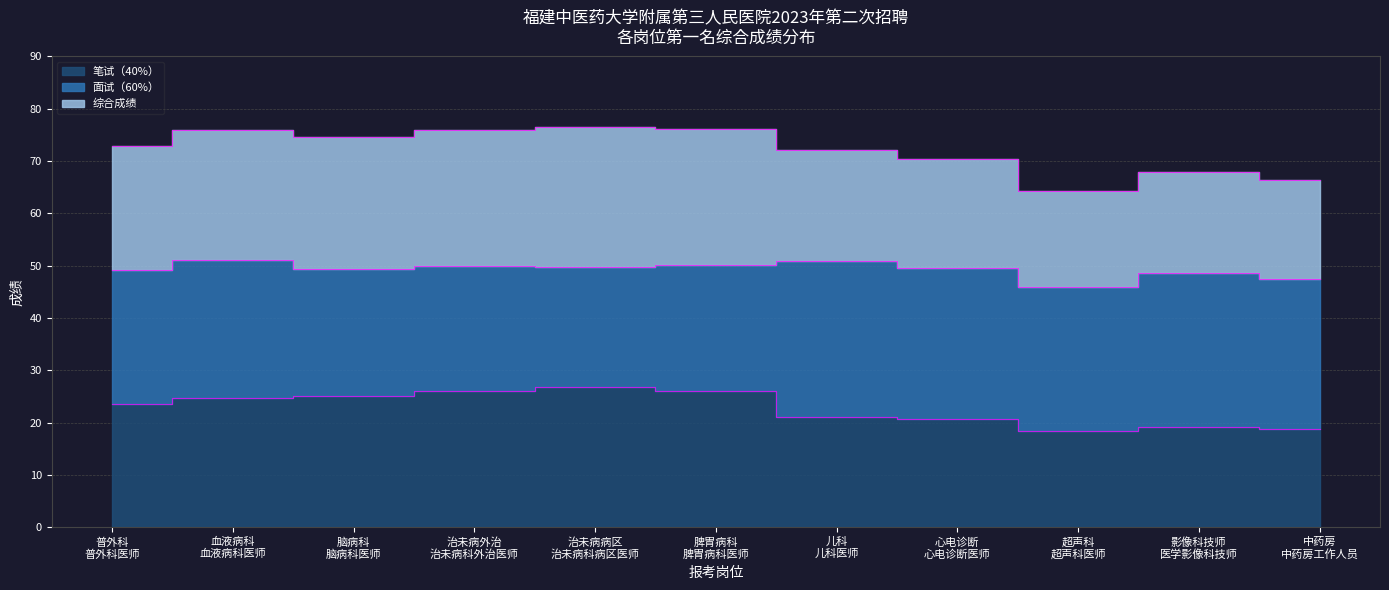

Is it true that 面试（60%） equals 47.5 at 中药房 中药房工作人员?

True